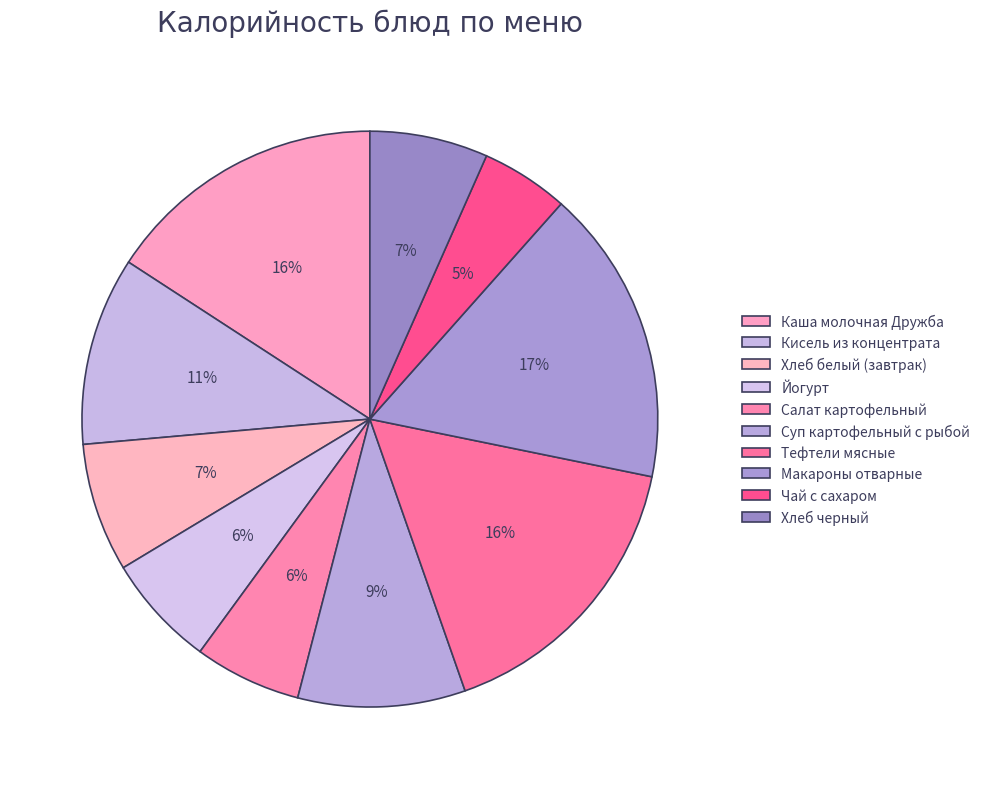

What percentage is the Чай с сахаром slice, to the nearest percent?

5%